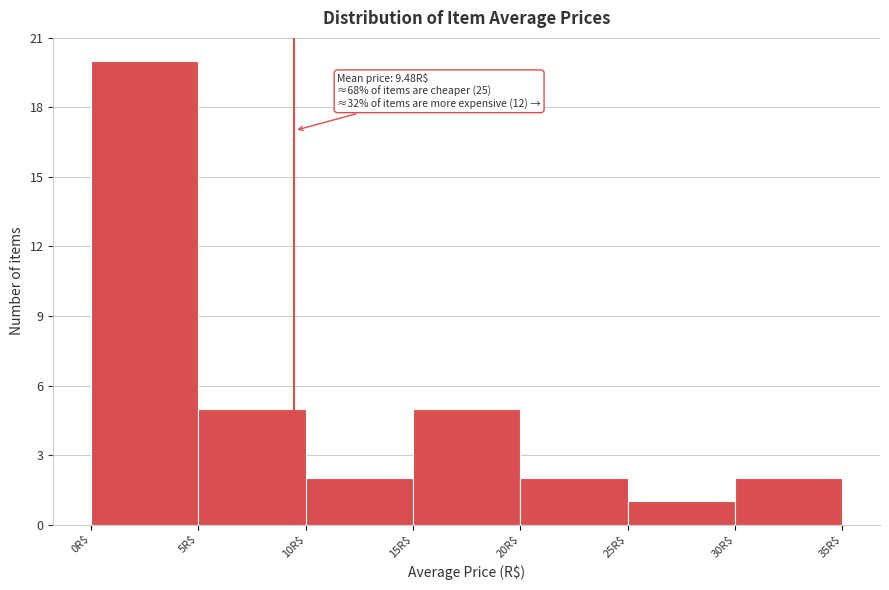

Over which range of the x-axis is the bar tallest?

0 to 5